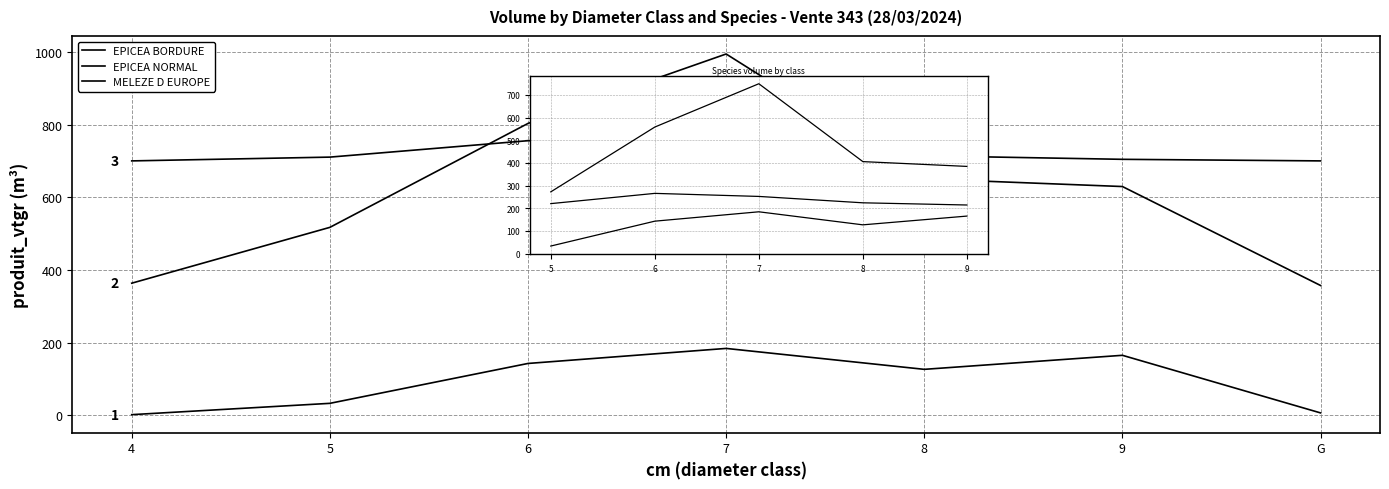

What is the value of the EPICEA NORMAL point at the 6th from the left?

629.5